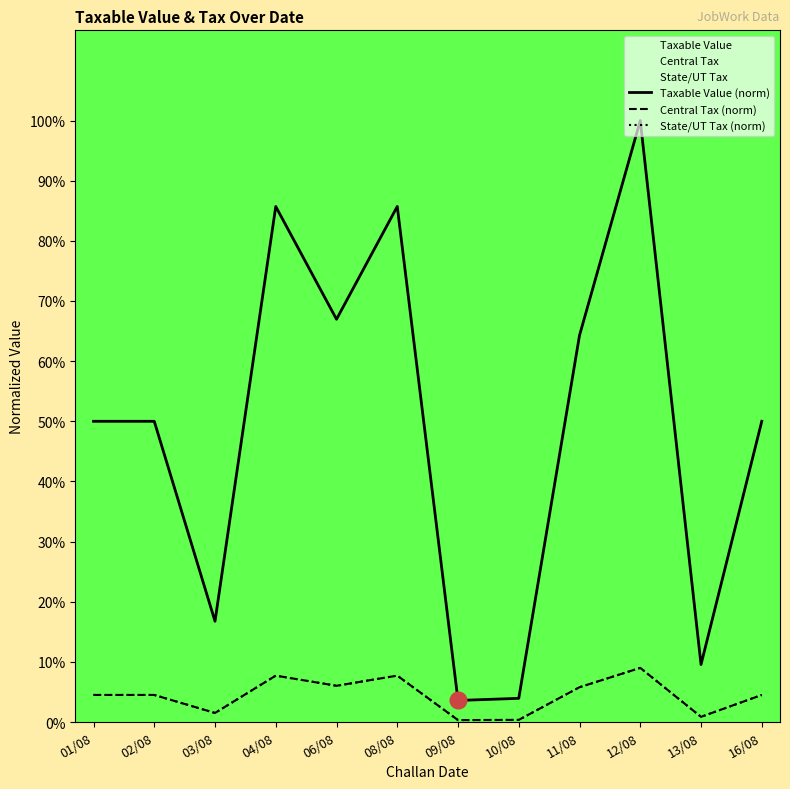

How many interior local valleys does the Central Tax (norm) series have?

4